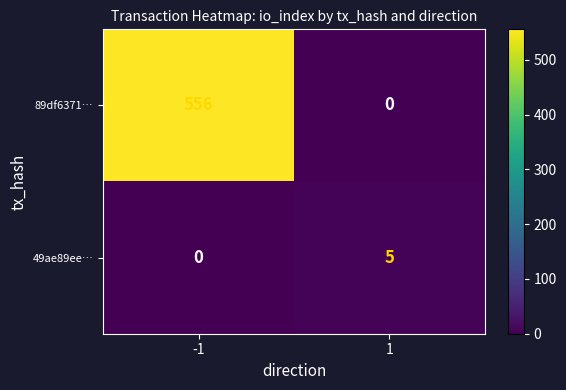

Which series changed the most between -1 and 1?

89df6371…